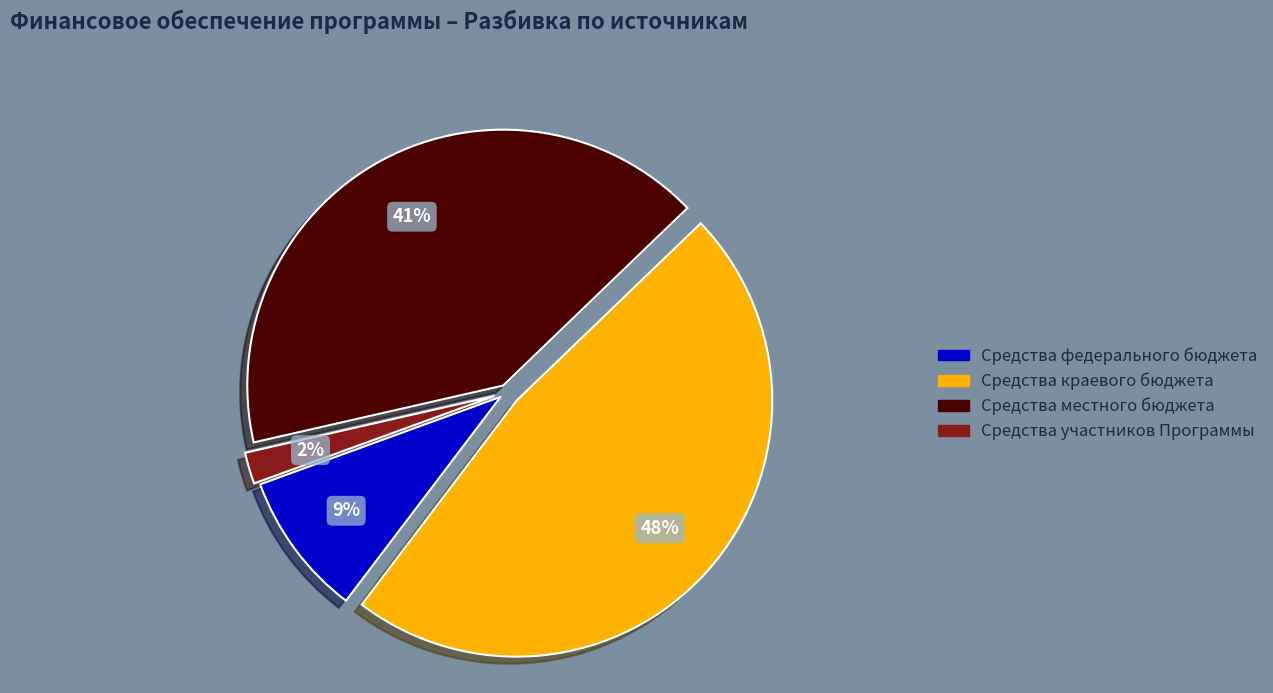

Is it true that Средства краевого бюджета is 48% of the pie?

True